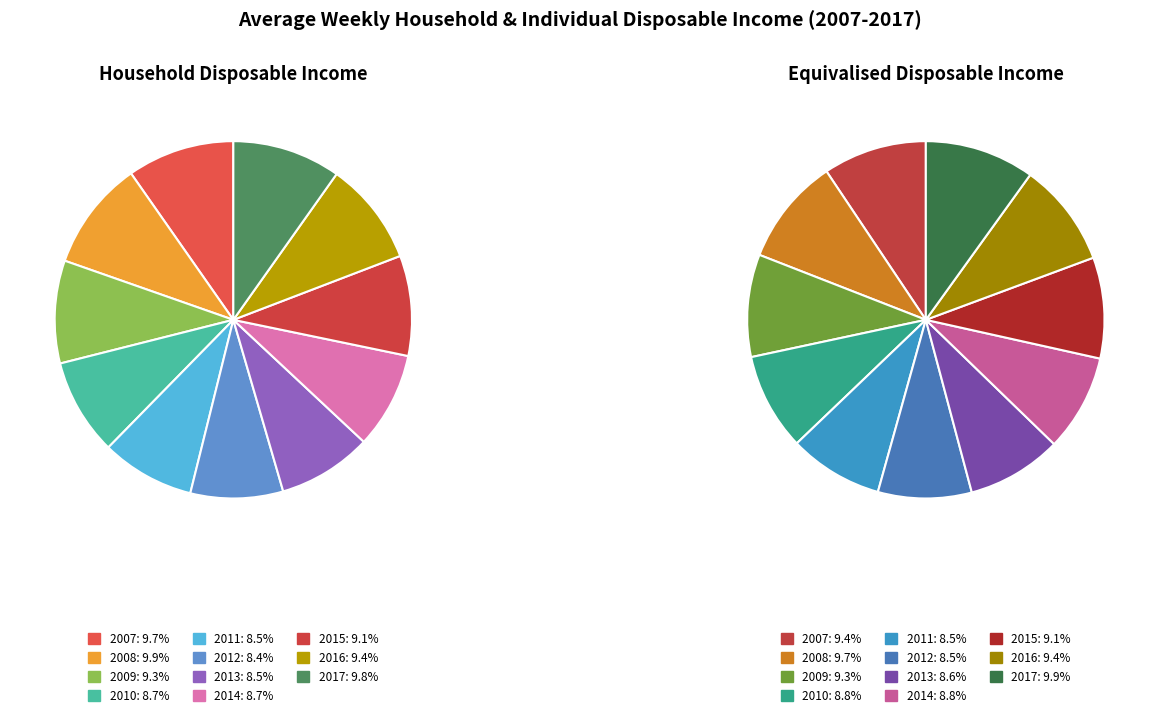

To the nearest percent, what is the combined percentage of 2015 and 2008?

19%